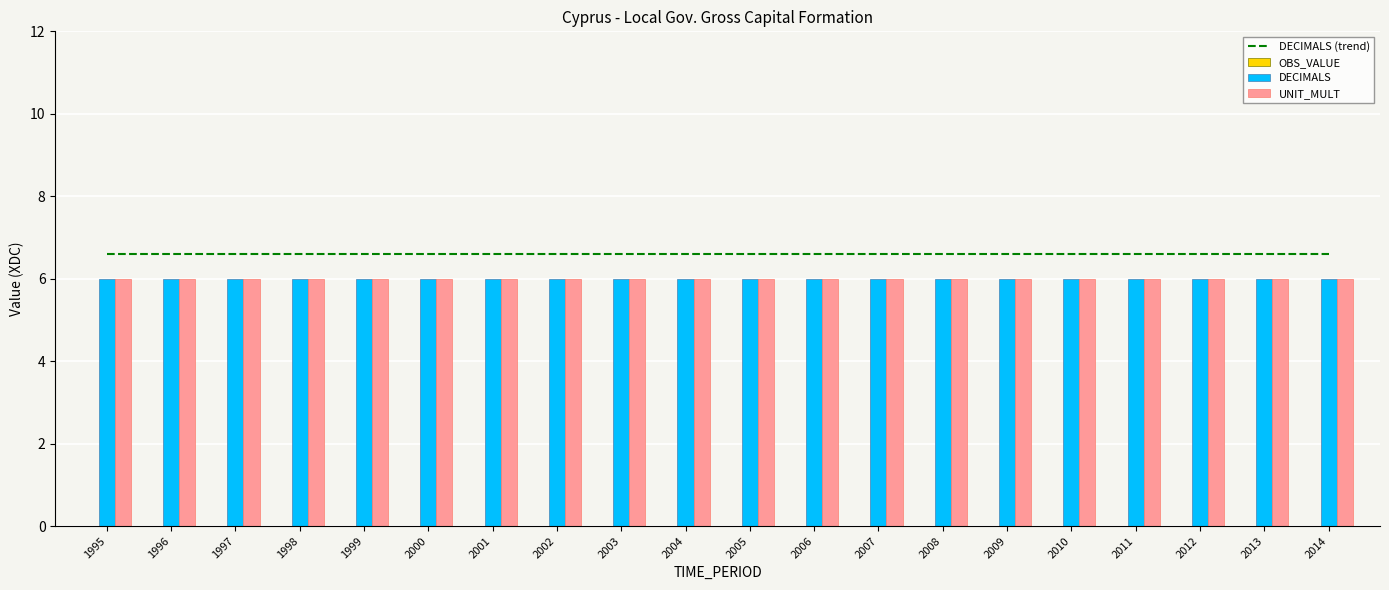

What is the approximate value of DECIMALS (trend) at 1999?

6.6